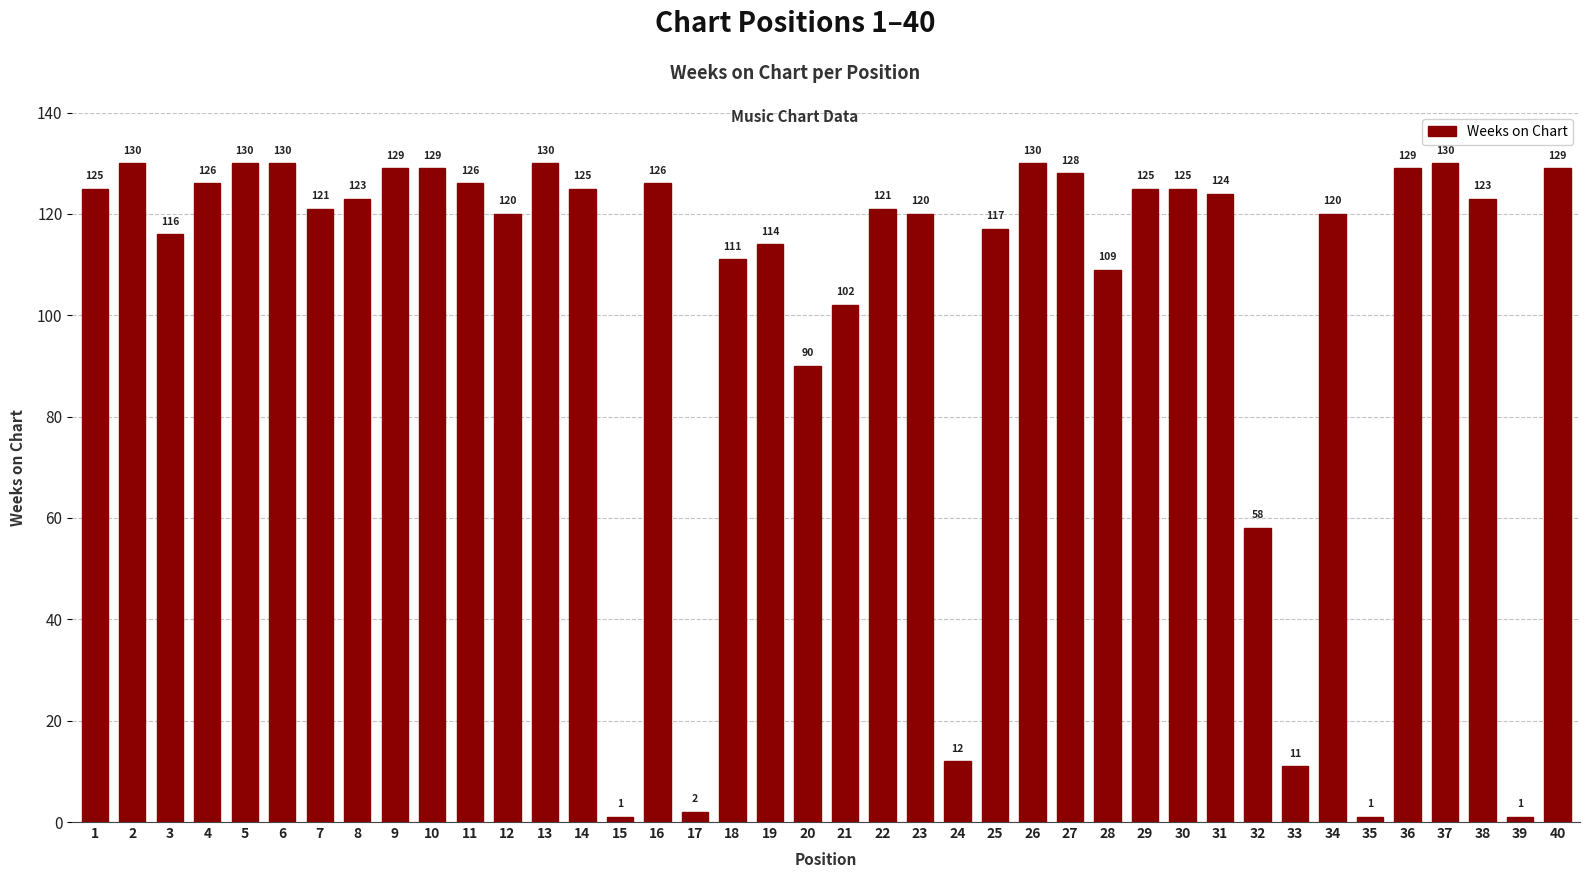

What is the difference between the maximum and second lowest values?

129